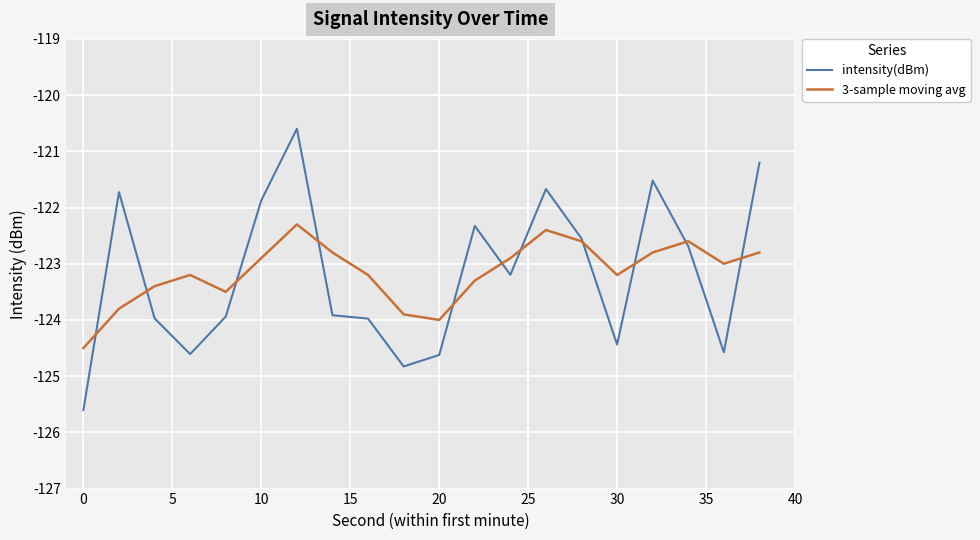

Which series has the largest range (max minus min)?

intensity(dBm)